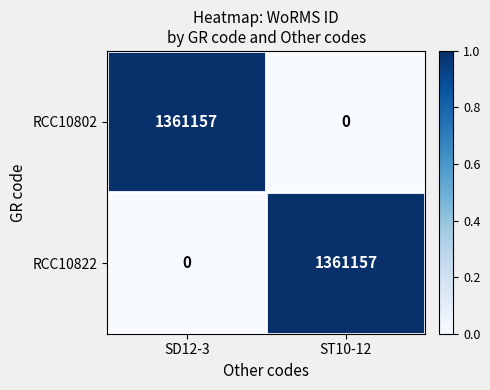

What is the total value across all series at ST10-12?

1361157